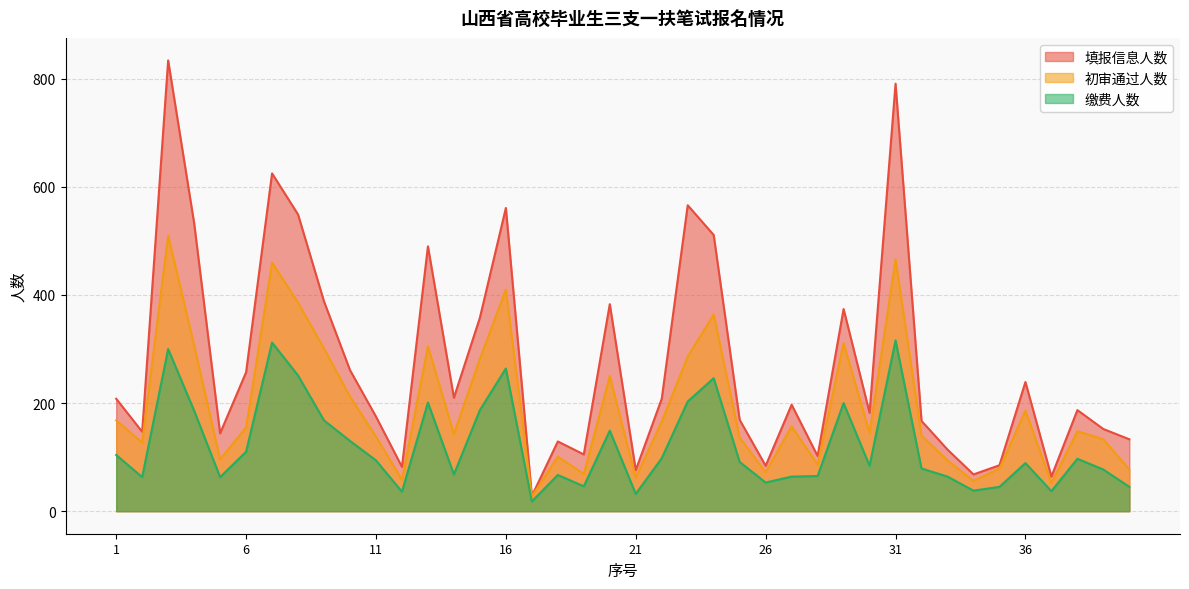

Count the number of categories in the chart.

40